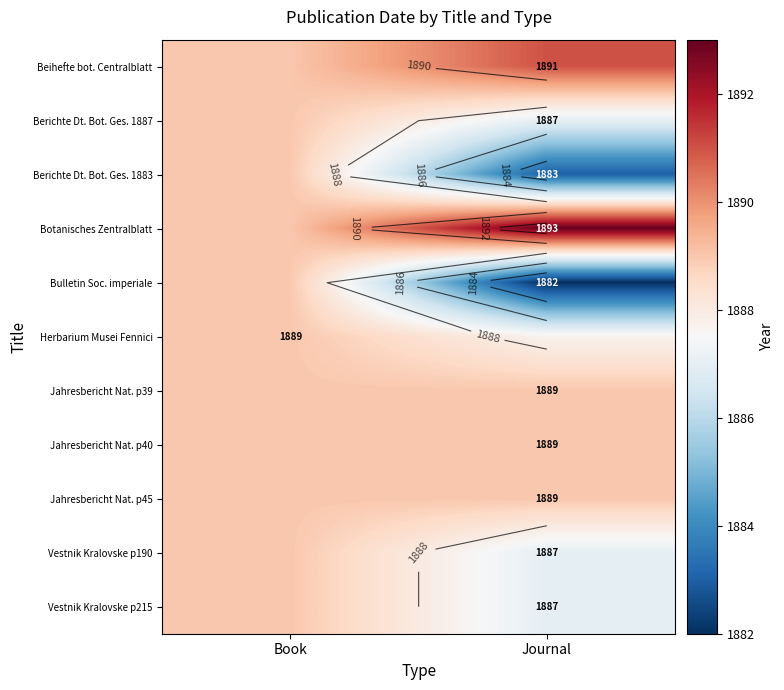

Is it true that Beihefte bot. Centralblatt equals 1891.0 at Journal?

True